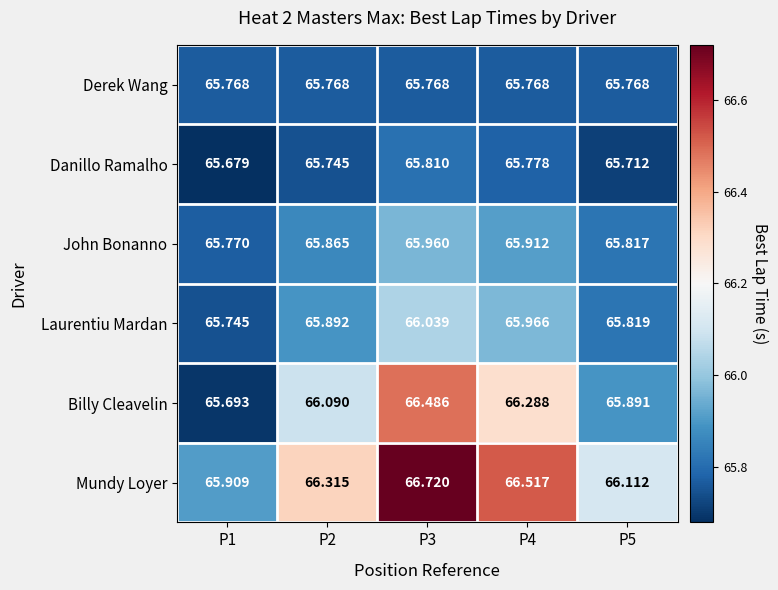

Between P4 and P5, which series saw the biggest shift?

Mundy Loyer